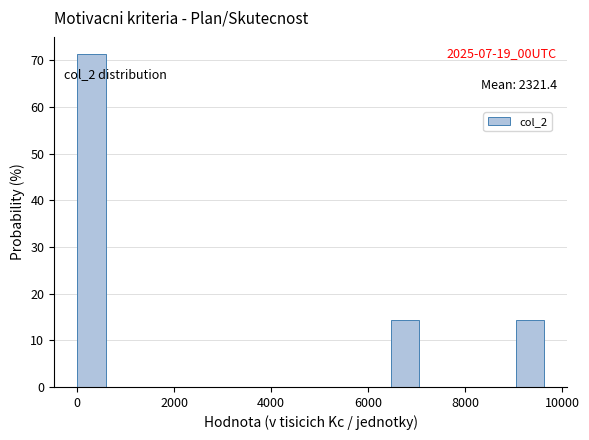

Read against the x-axis, roughly where is the centre of the tallest bar?

200